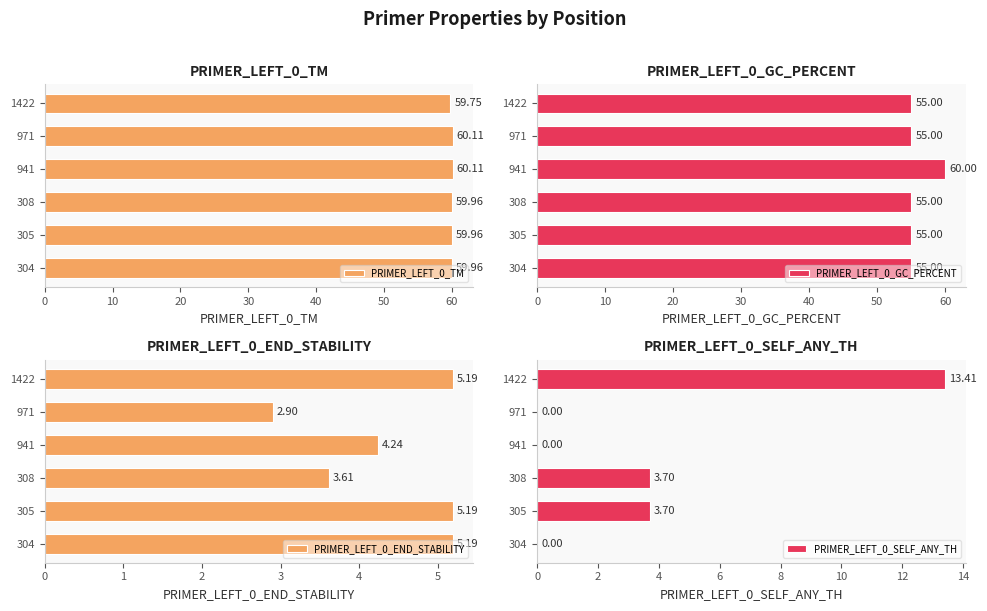

What is the sum of all PRIMER_LEFT_0_GC_PERCENT values?

335